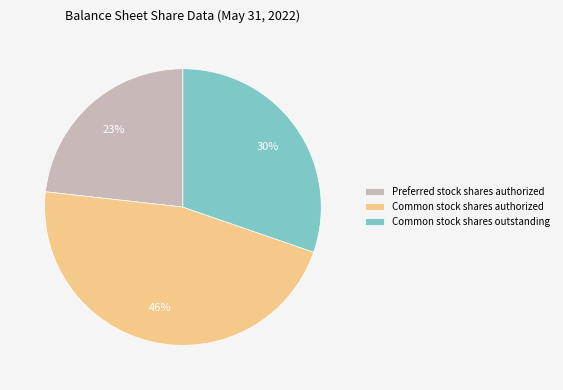

Do Common stock shares authorized and Preferred stock shares authorized together represent more than half of the pie?

Yes